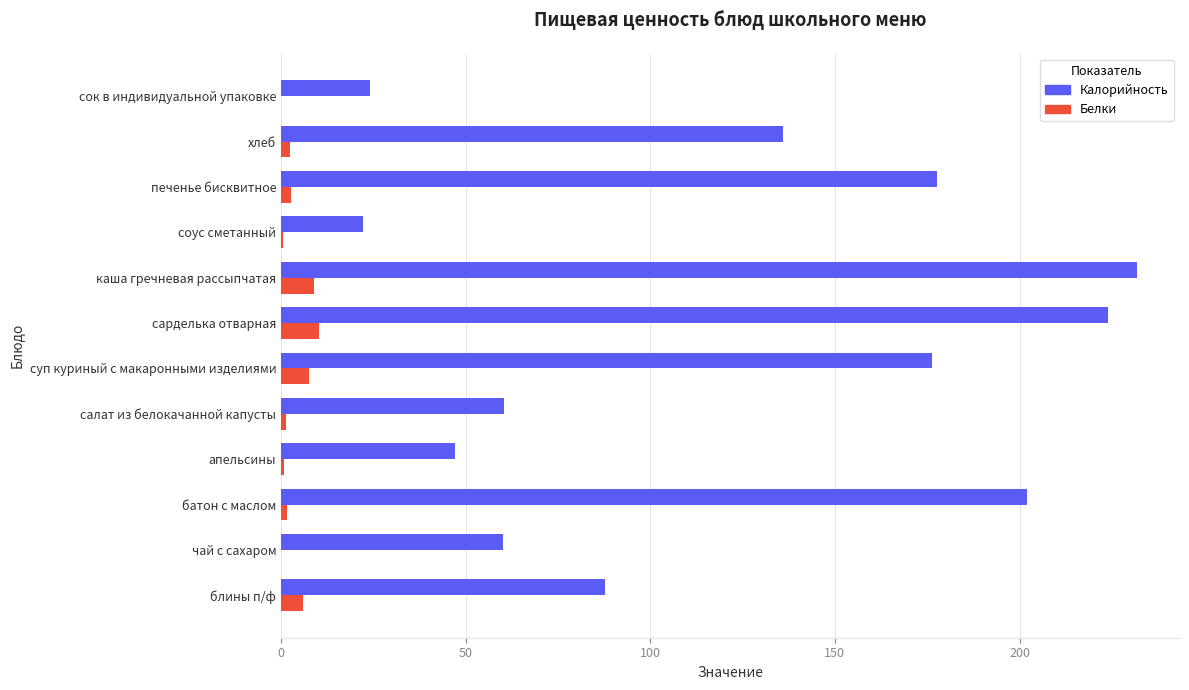

Which series changed the most between блины п/ф and суп куриный с макаронными изделиями?

Калорийность